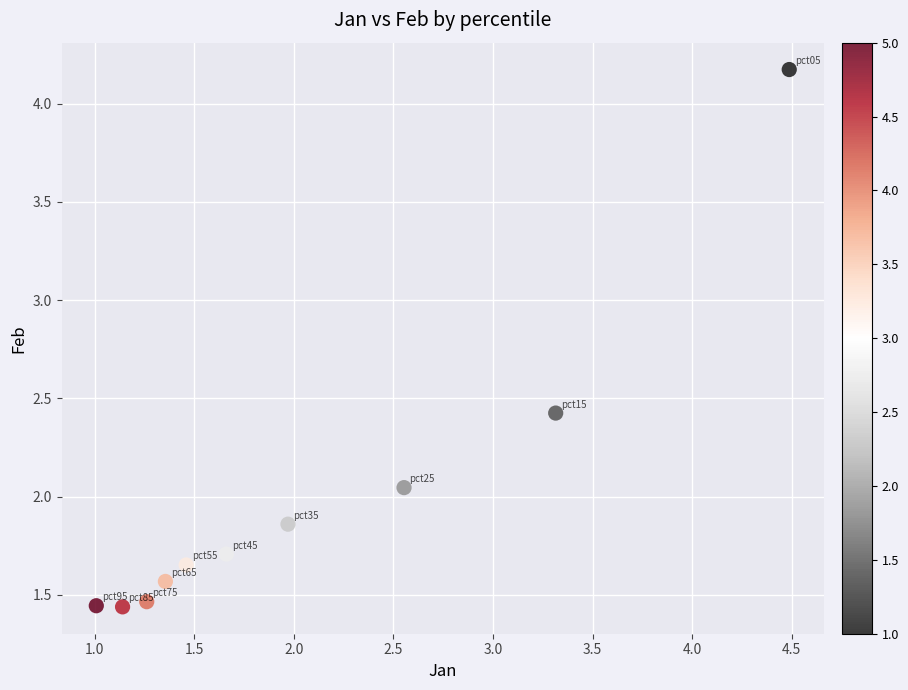

What is the range of Y values (max minus min)?

2.7